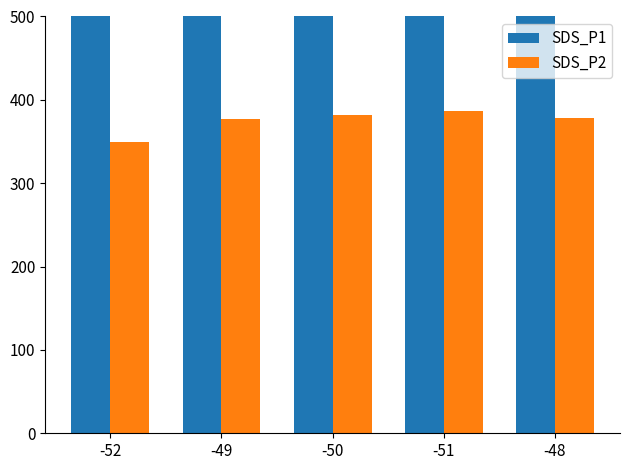

Reading left to right, extract all data points from this chart.

SDS_P1: -52=651.1	-49=771.4	-50=646.6	-51=670.0	-48=667.4
SDS_P2: -52=349.8	-49=377.0	-50=381.4	-51=386.6	-48=378.7